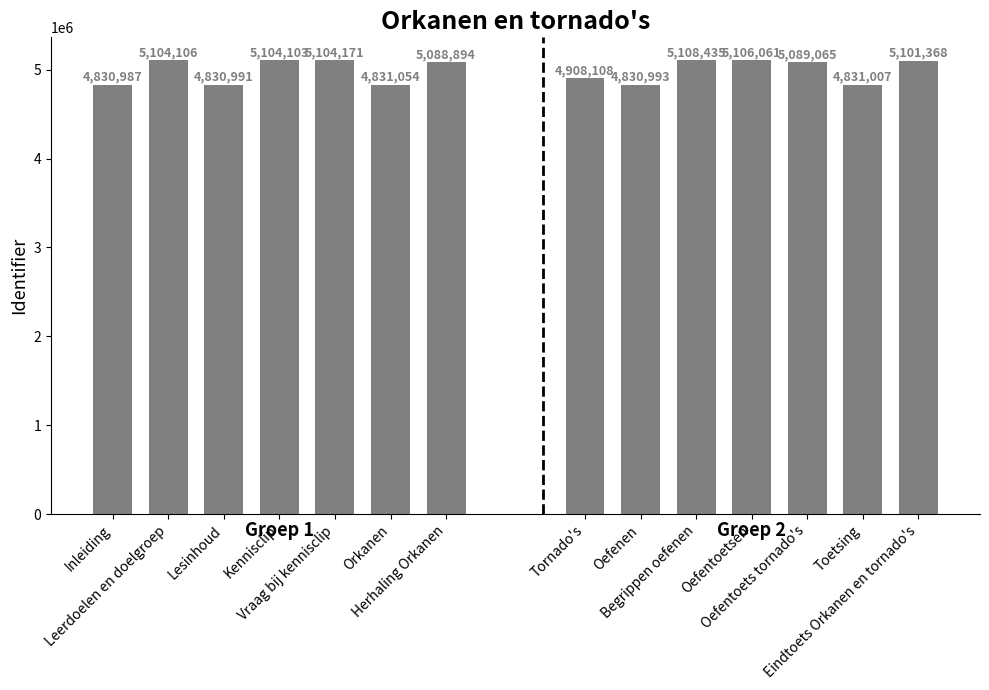

Between Vraag bij kennisclip and Lesinhoud, which is larger?

Vraag bij kennisclip